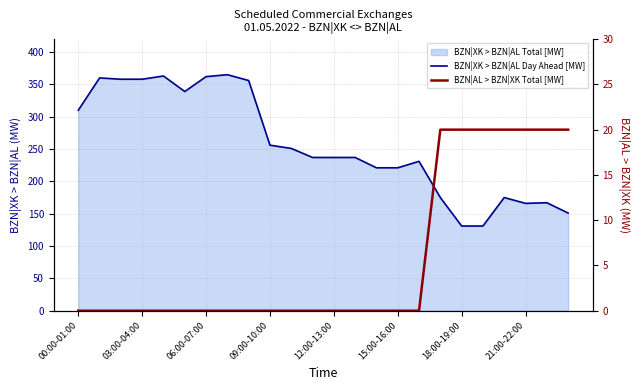

True or false: BZN|XK > BZN|AL Day Ahead [MW] and BZN|AL > BZN|XK Total [MW] intersect in this chart.

False